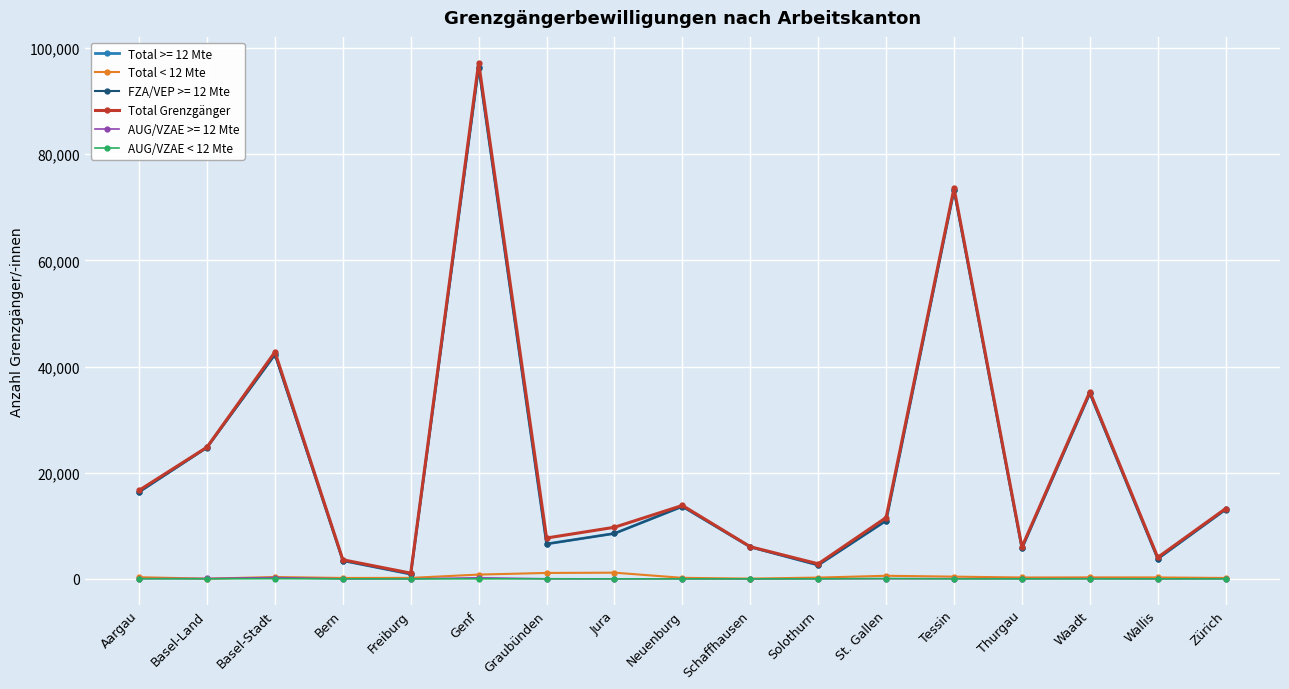

At which category does Total Grenzgänger reach its first local valley?

Freiburg